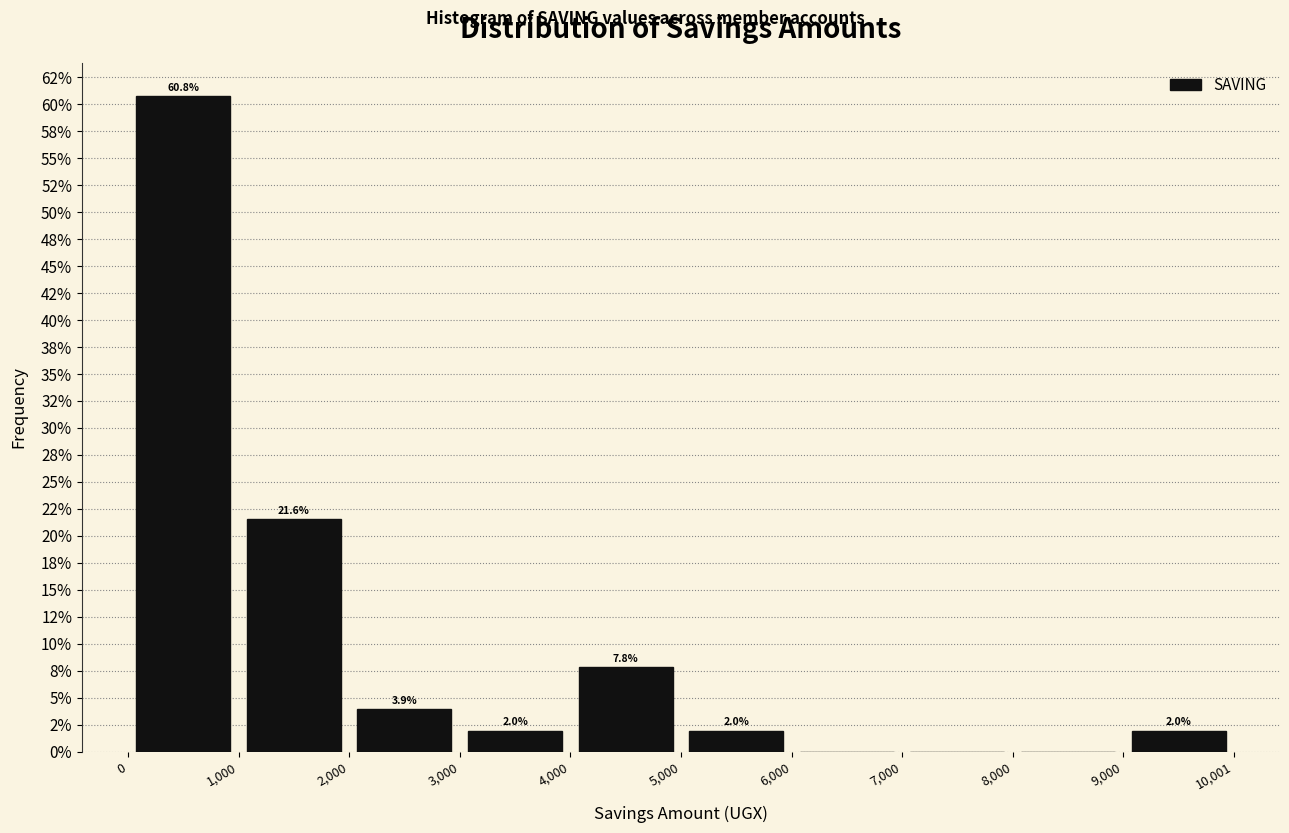

Which range on the x-axis has the tallest bar?

0 to 1,000